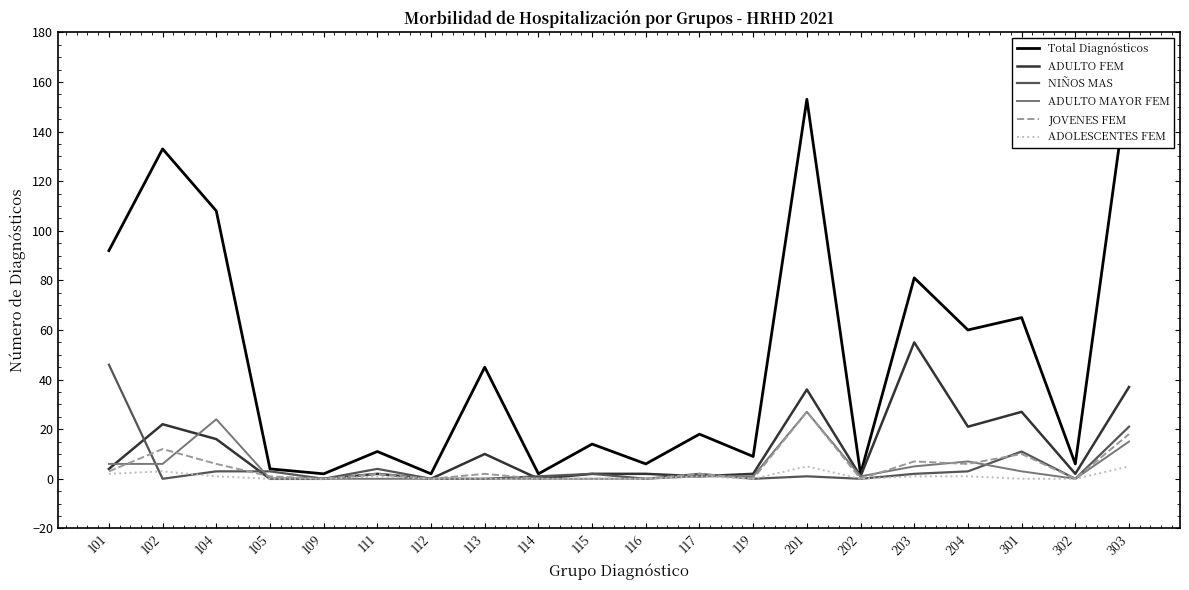

What is the difference between the ADULTO MAYOR FEM values at 201 and 302?

27